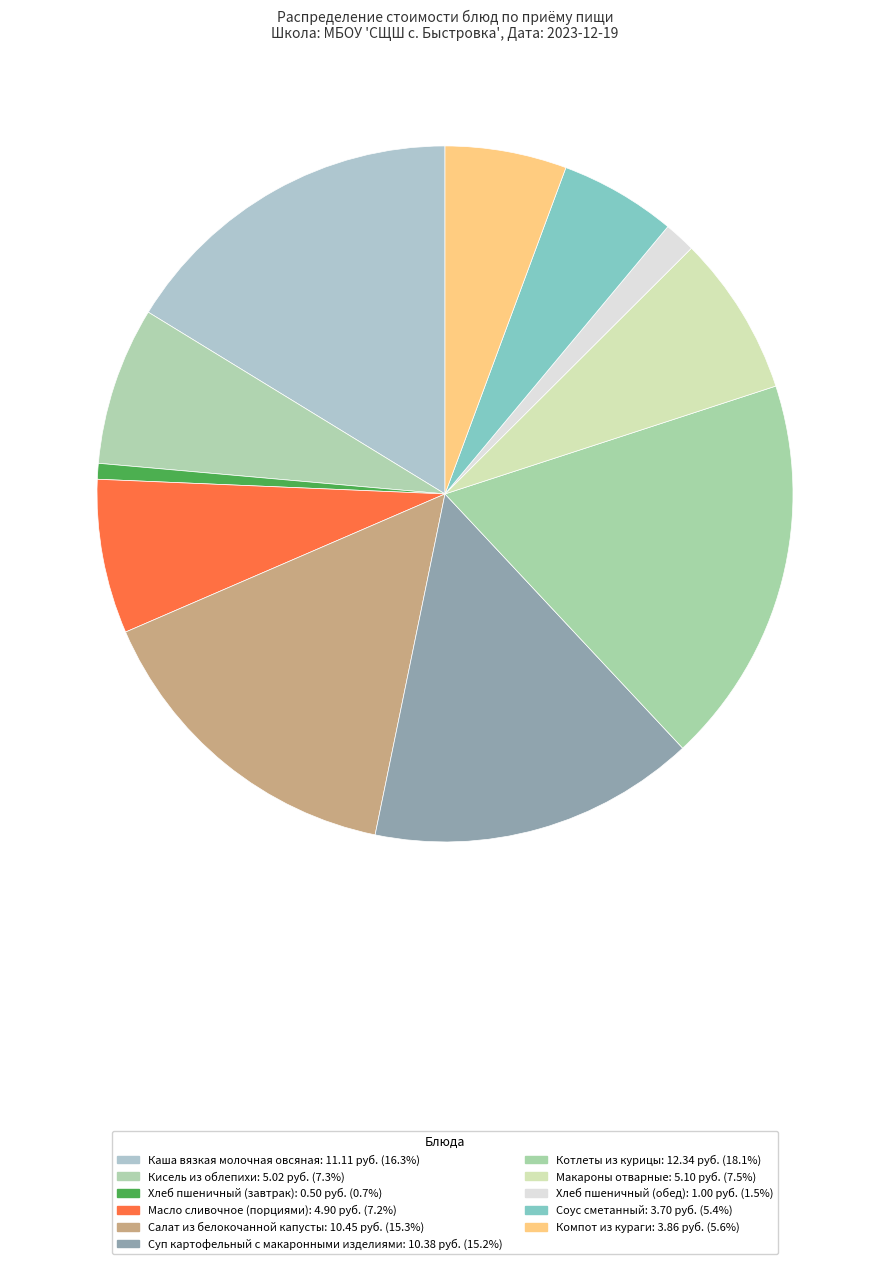

How many segments does this pie chart have?

11